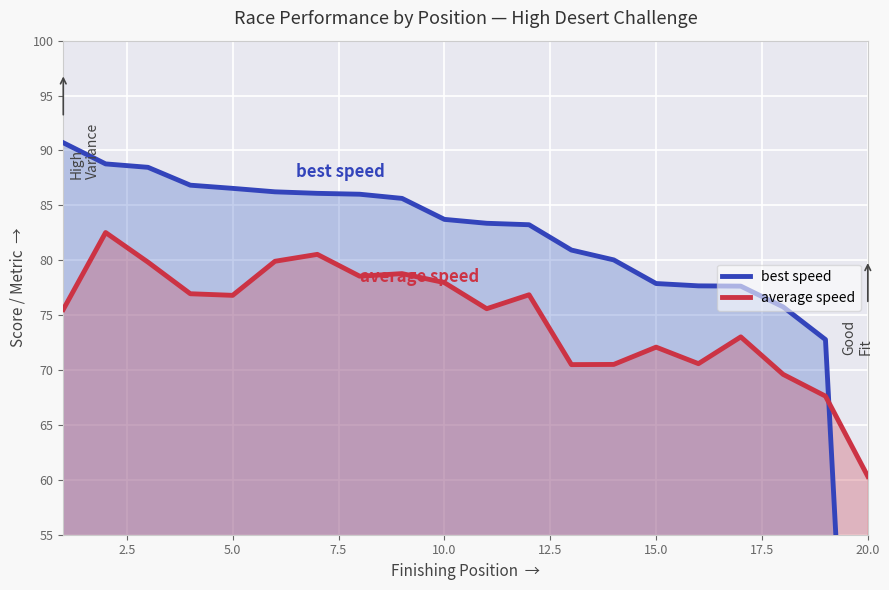

True or false: best speed has more than 2 points higher than both neighbors.

False